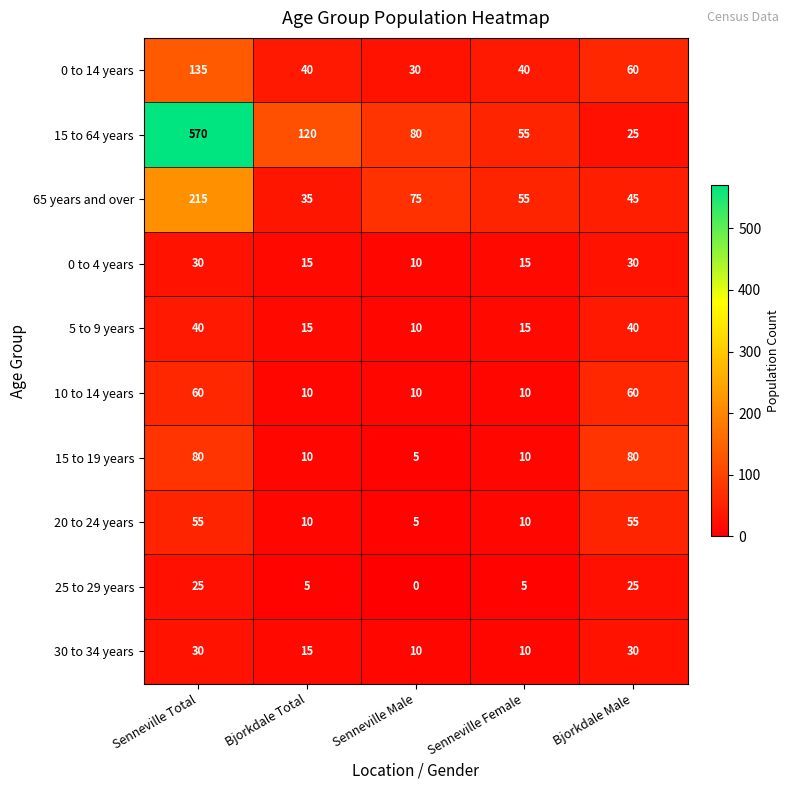

What is the difference between the second highest and minimum values in the 15 to 19 years series?

75